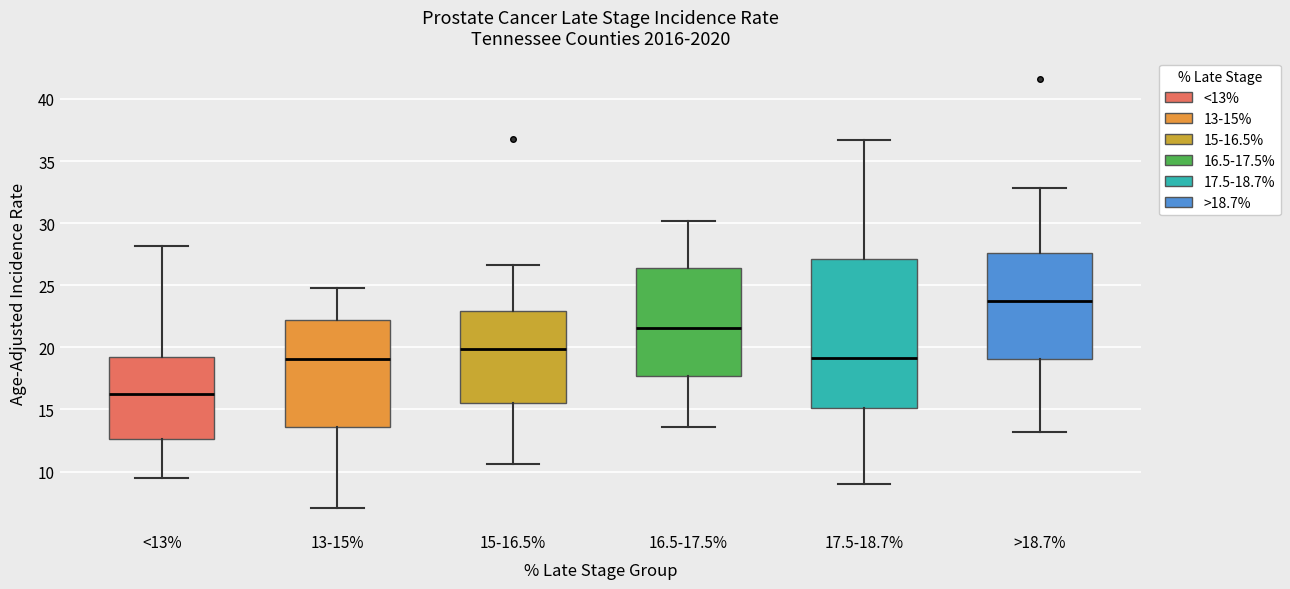

Comparing the boxes themselves (not the whiskers), which one is the tallest?

17.5-18.7%